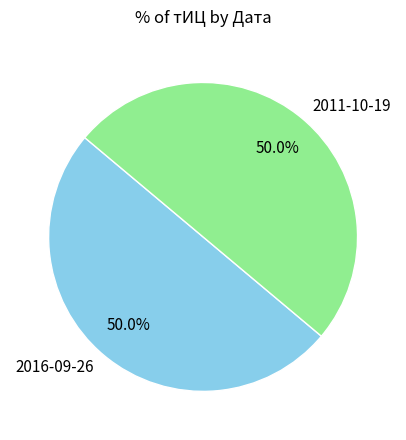

Is it true that 2016-09-26 is 50% of the pie?

True